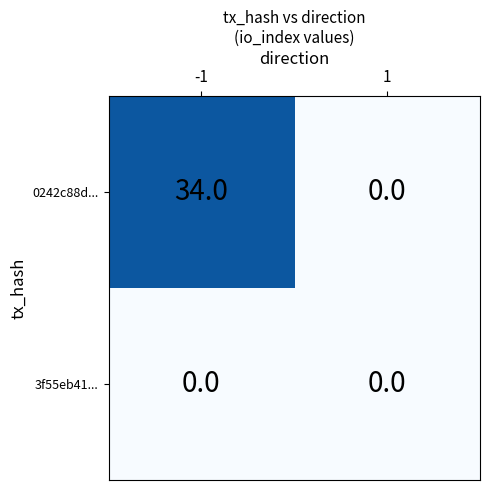

True or false: 0242c88d... has a value of 0 at 1.

True